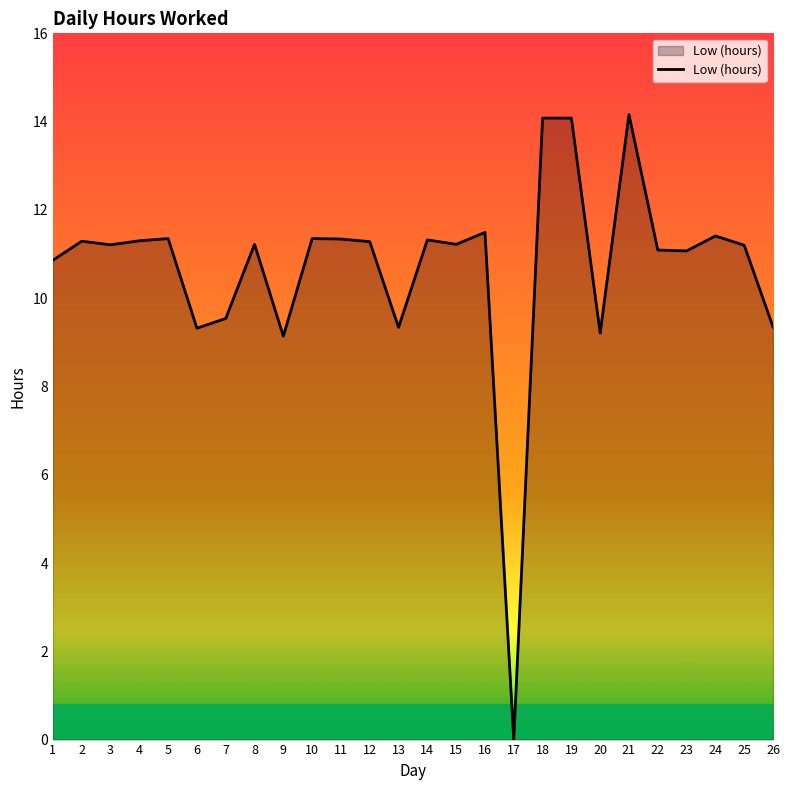

Which has a higher value, 17 or 23?

23